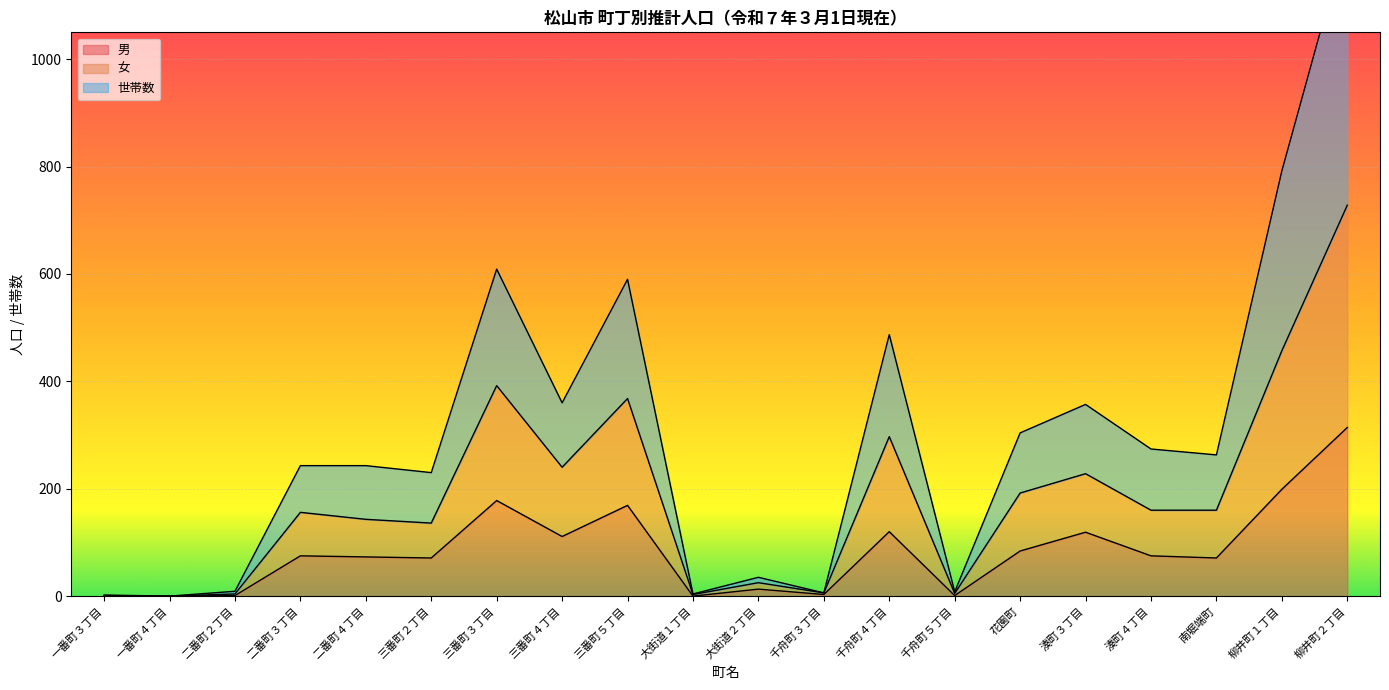

How many interior local peaks does the 女 series have?

6